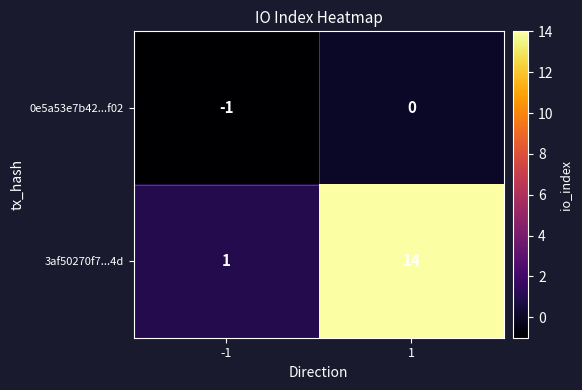

What is the spread (max minus min) of values at 1?

14